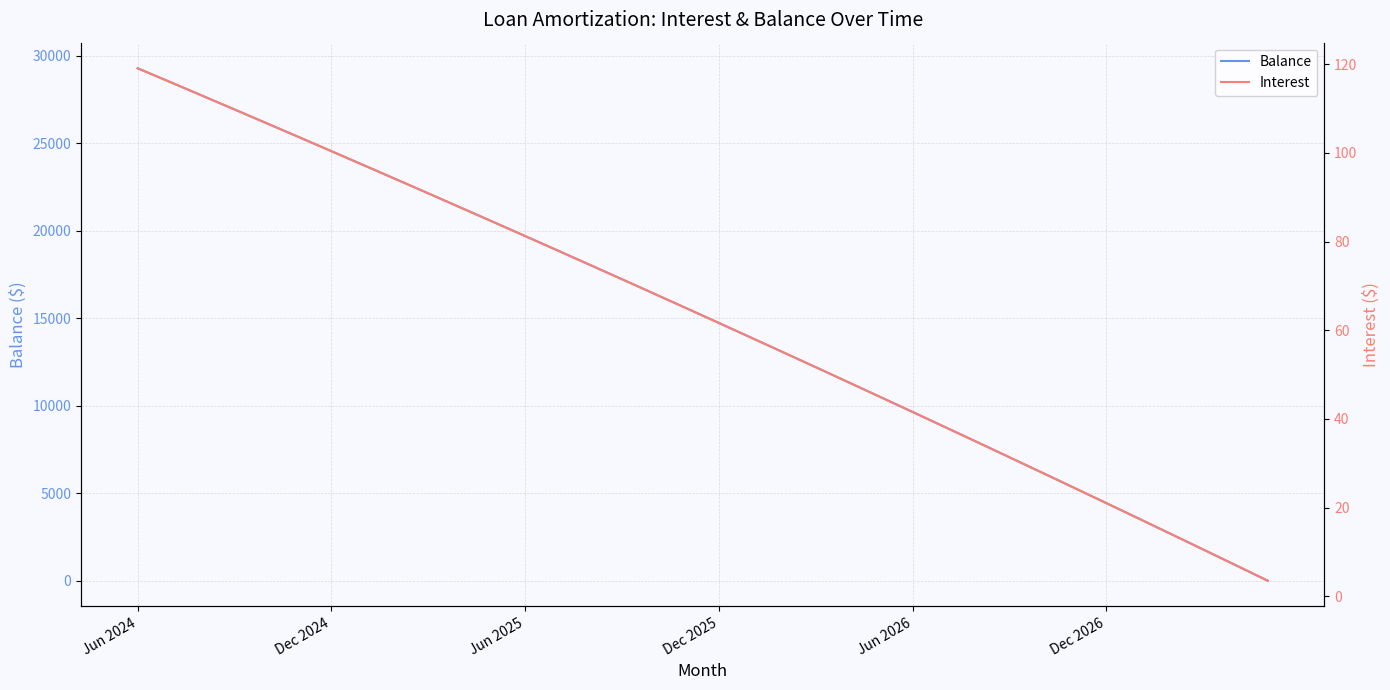

True or false: Interest has a value of 3.5 at 35.

True